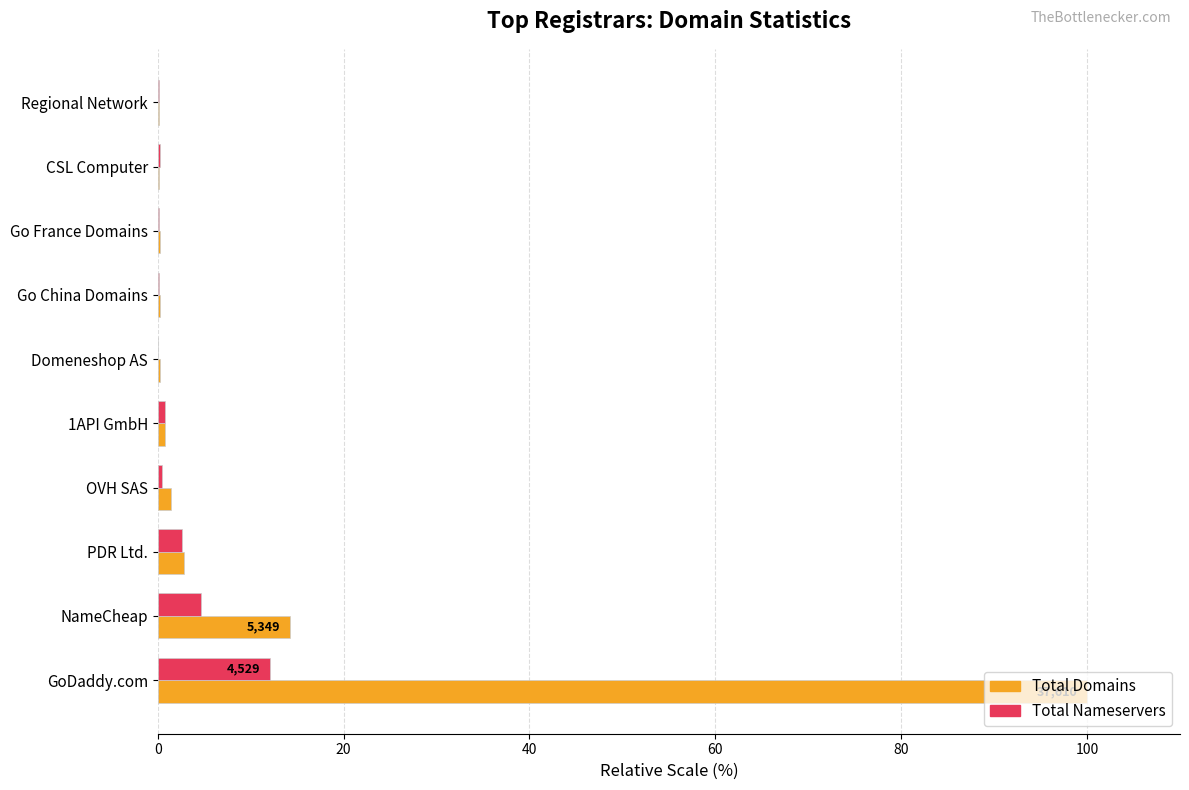

At which category does the chart reach its peak across all series?

GoDaddy.com